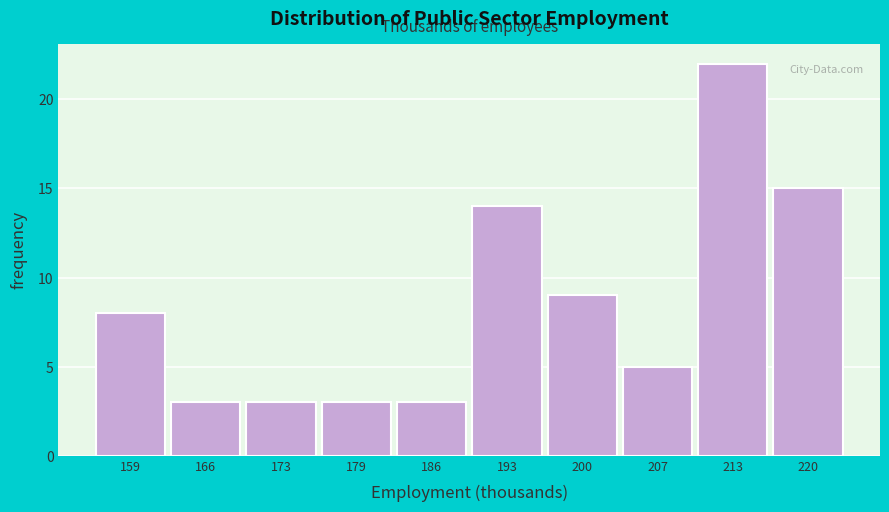

Reading right to left, extract all data points from this chart.

220=15	213=22	207=5	200=9	193=14	186=3	179=3	173=3	166=3	159=8